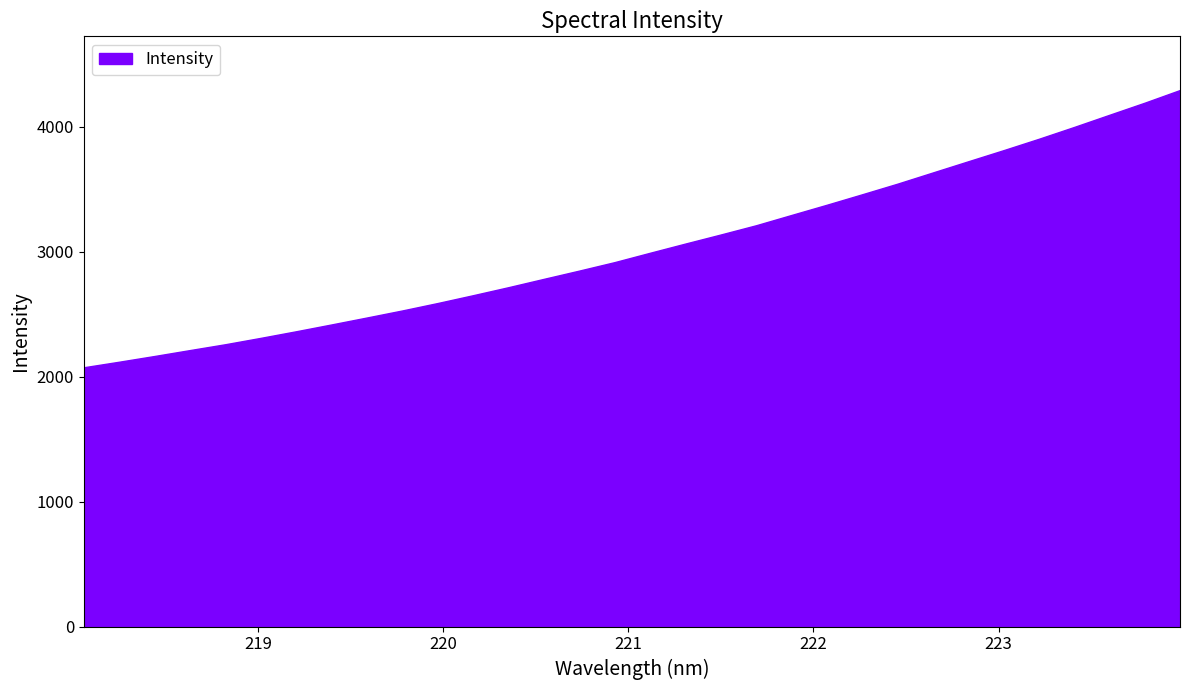

Is it true that the value at 219.9712 is 2588.4?

True